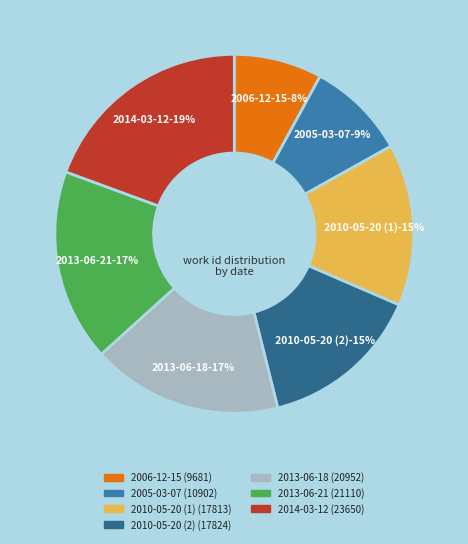

What is the largest slice in the pie chart?

2014-03-12